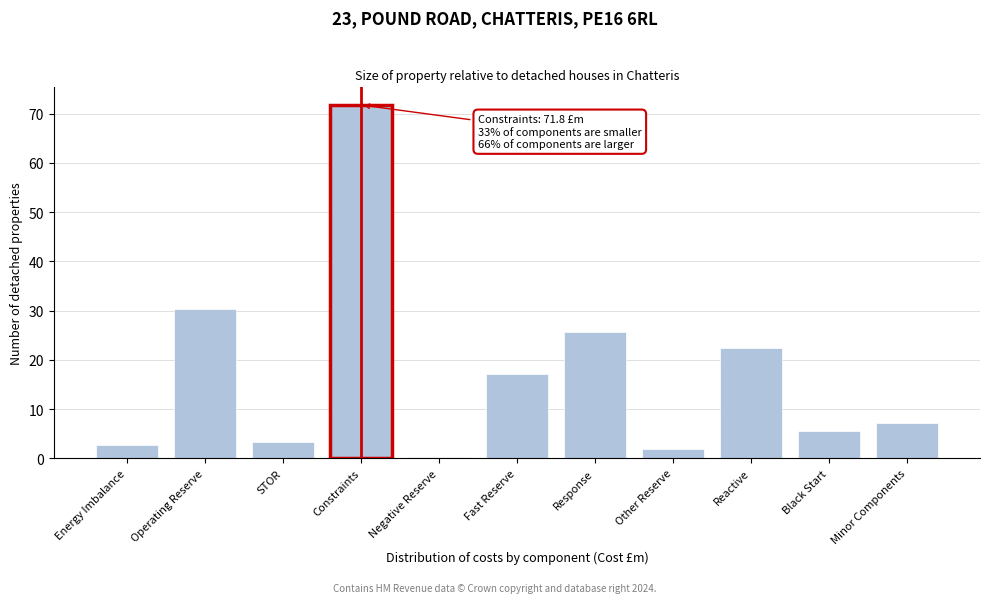

Reading right to left, what are all the values shown in this chart?

Minor Components=7.1	Black Start=5.5	Reactive=22.3	Other Reserve=1.9	Response=25.7	Fast Reserve=17.1	Negative Reserve=0.2	Constraints=71.8	STOR=3.4	Operating Reserve=30.3	Energy Imbalance=2.7